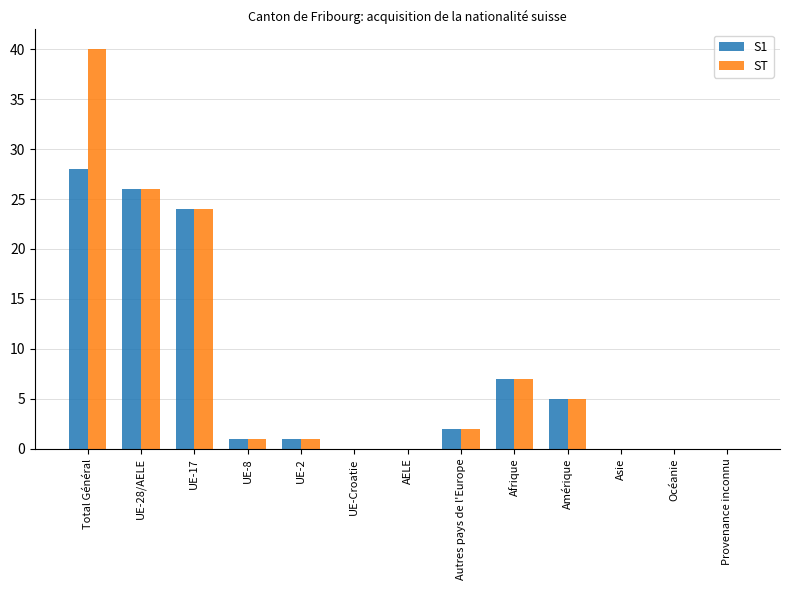

Which series changed the most between Total Général and UE-8?

ST